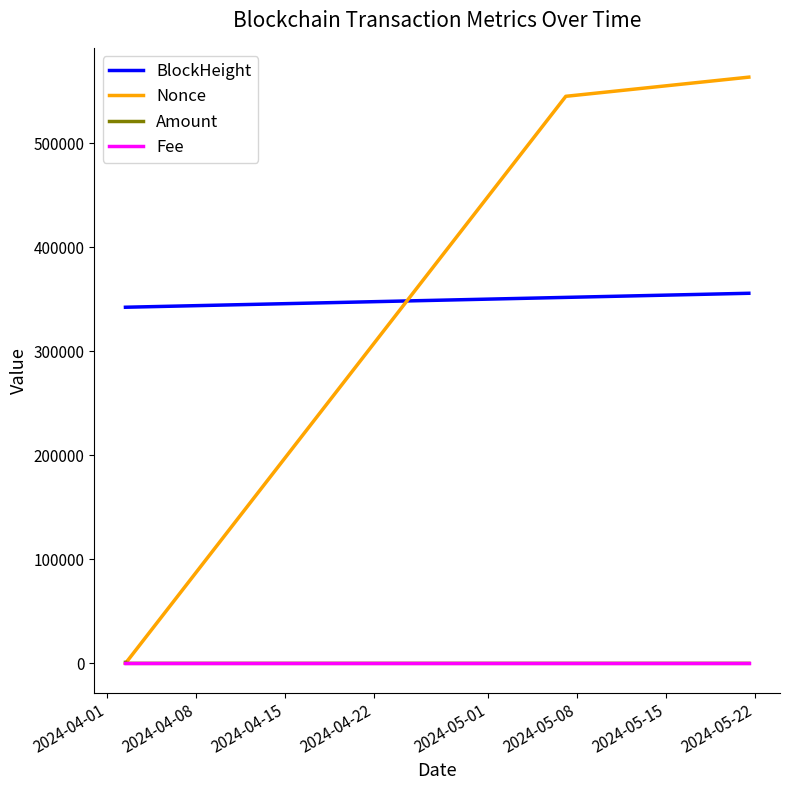

What is the difference between the maximum and minimum values in the BlockHeight series?

13431.0